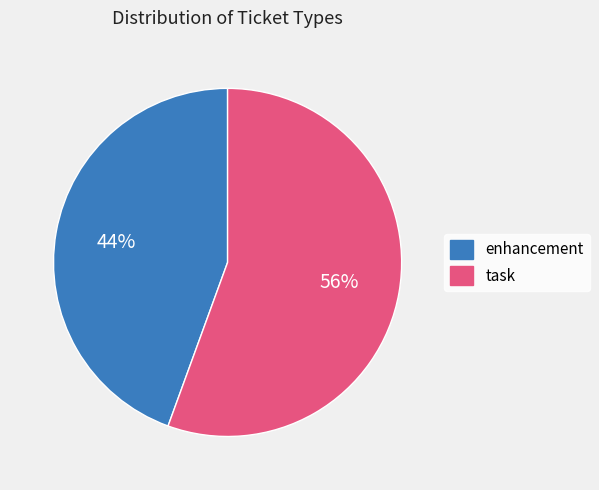

To the nearest percent, what is the average slice percentage?

50%